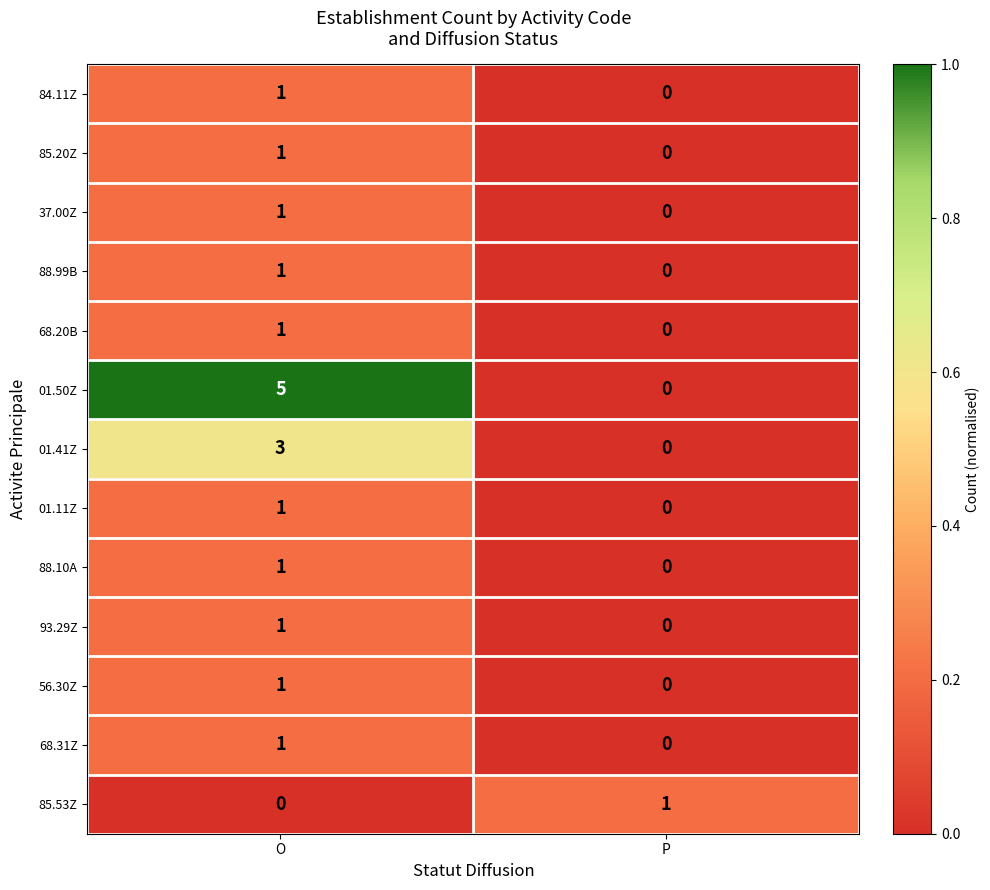

Where is 88.10A nearest to the value 0?

P